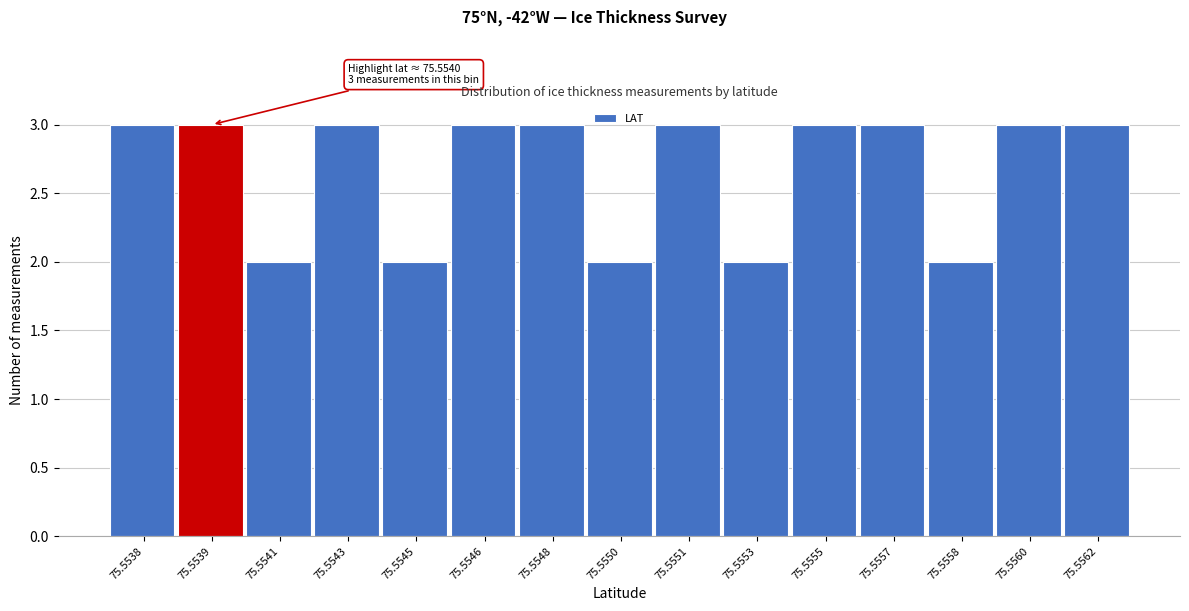

Reading left to right, list all the values displayed in this chart.

75.5538=3	75.5539=3	75.5541=2	75.5543=3	75.5545=2	75.5546=3	75.5548=3	75.5550=2	75.5551=3	75.5553=2	75.5555=3	75.5557=3	75.5558=2	75.5560=3	75.5562=3